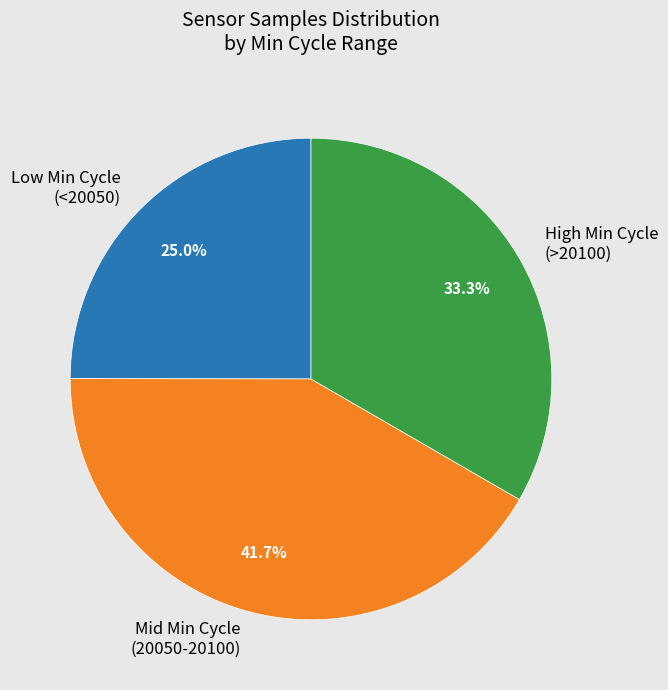

Combined, what portion of the pie is Low Min Cycle (<20050) and Mid Min Cycle (20050-20100)?

66.7%